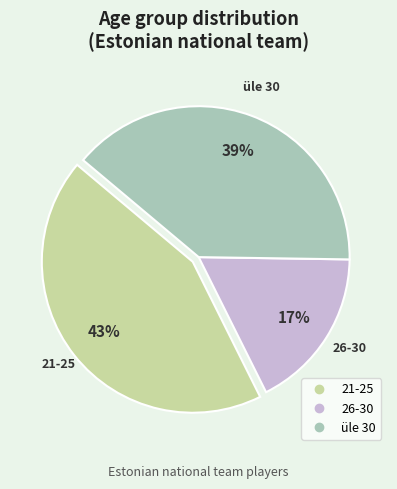

To the nearest percent, what is the average slice percentage?

33%